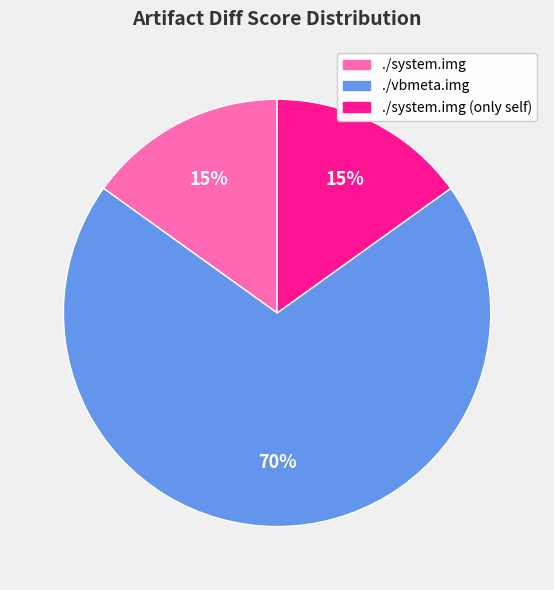

To the nearest percent, what is the difference between the largest and smallest slice percentages?

55%